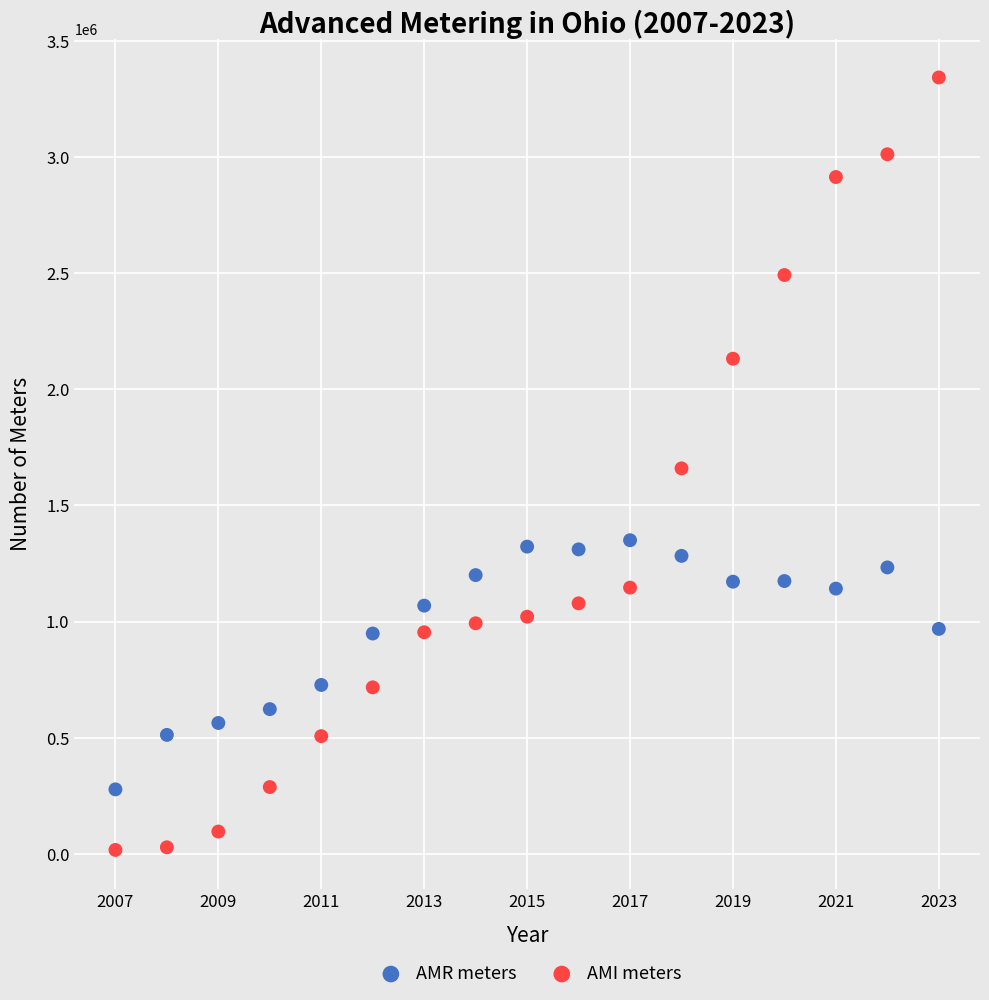

Which series contains the highest Y value?

AMI meters